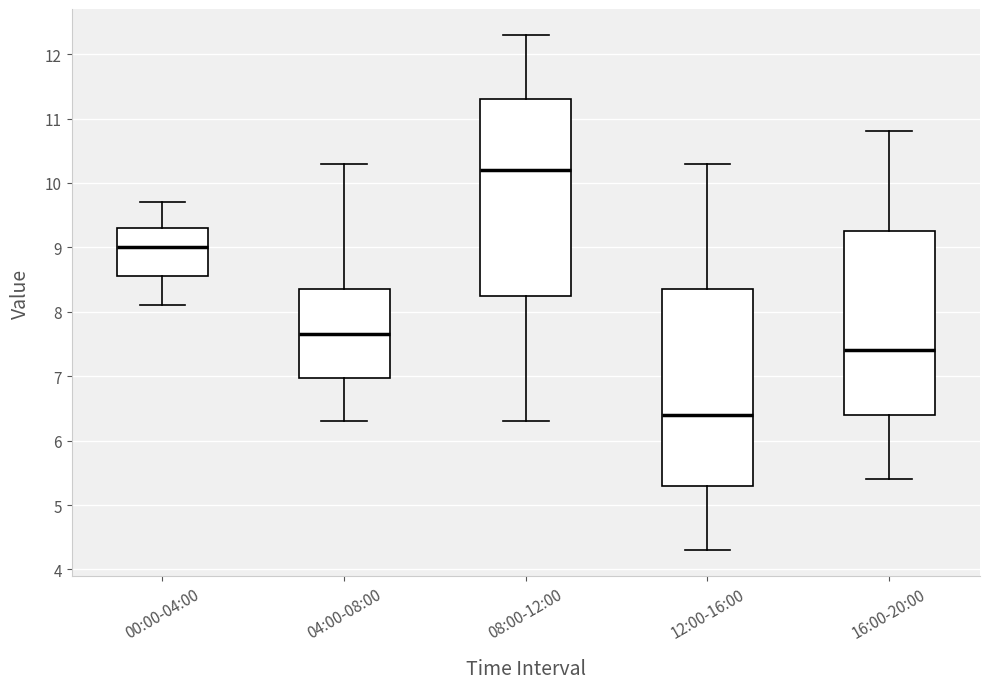

Reading left to right, read every box against the y-axis: the position of its median line, the range the box covers, and the ends of its whiskers. The values are not printed on the chart, so give them approximately, as read against the axis.

00:00-04:00: median 9.0, box 8.6 to 9.3, whiskers 8.1 to 9.7
04:00-08:00: median 7.7, box 7.0 to 8.4, whiskers 6.3 to 10.3
08:00-12:00: median 10.2, box 8.3 to 11.3, whiskers 6.3 to 12.3
12:00-16:00: median 6.4, box 5.3 to 8.4, whiskers 4.3 to 10.3
16:00-20:00: median 7.4, box 6.4 to 9.3, whiskers 5.4 to 10.8